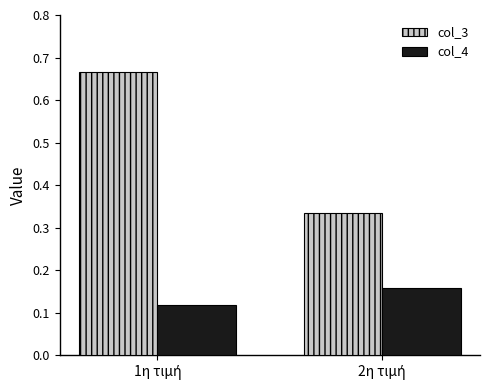

What is the average value of the col_3 series?

0.5